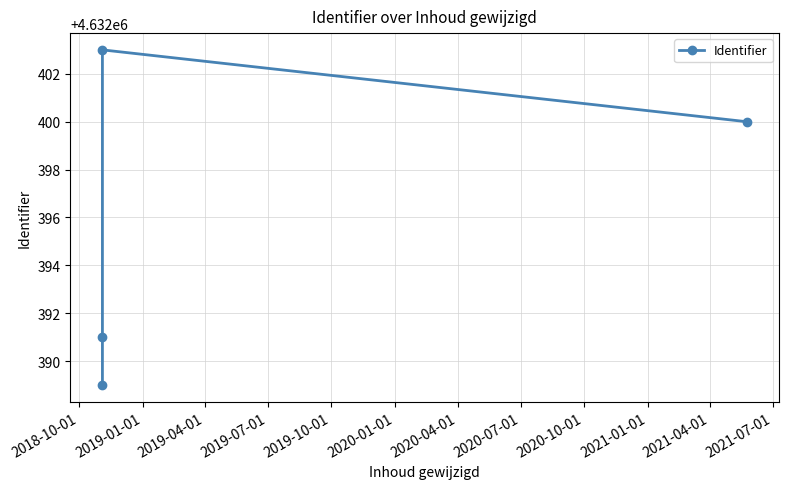

True or false: there are more than 2 points higher than both neighbors.

False